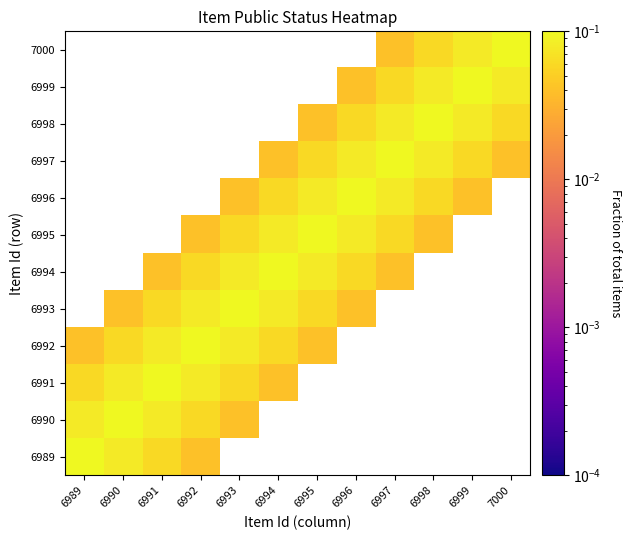

How many positive values does the 6999 series have?

5